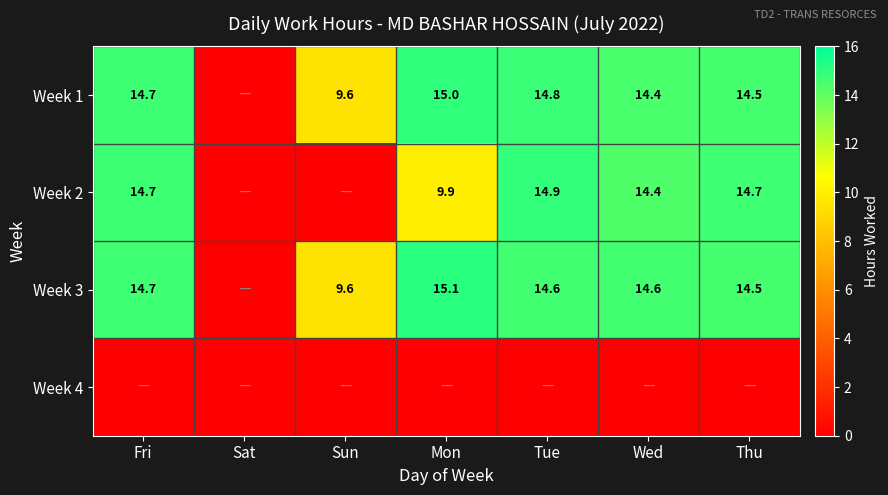

What is the sum of the Week 2 values at Fri and Thu?

29.4